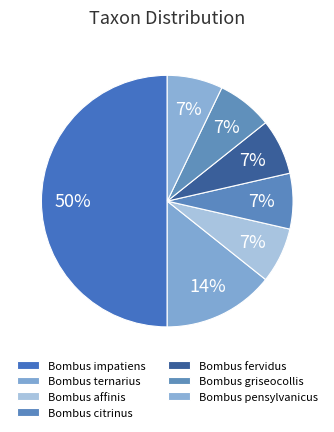

Count the number of slices in the pie.

7